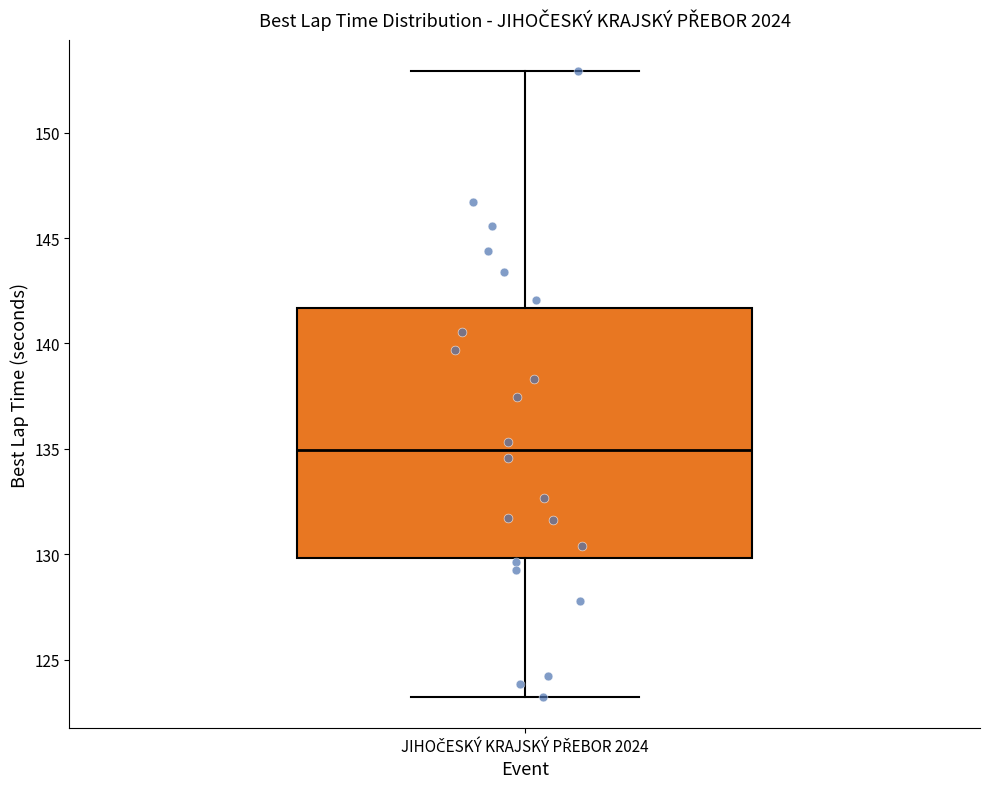

Where does the upper whisker of the box for JIHOČESKÝ KRAJSKÝ PŘEBOR 2024 end on the y-axis? The values are not printed on the chart, so give them approximately, as read against the axis.

153.0